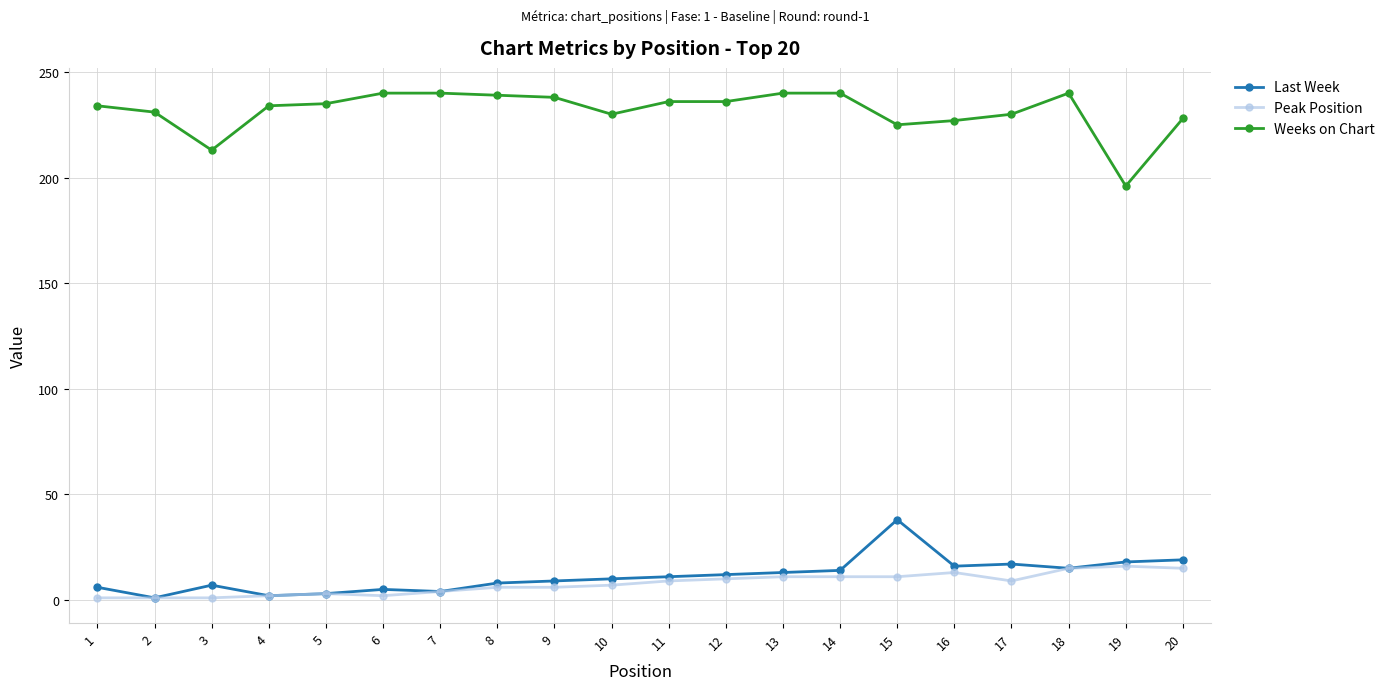

Is the value of Last Week at 6 greater than the value of Weeks on Chart at 12?

No